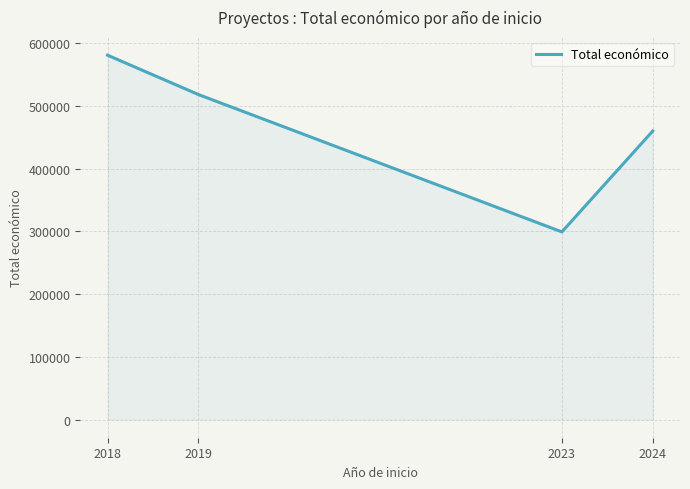

What is the change in value from 2023 to 2024?

+160861.0